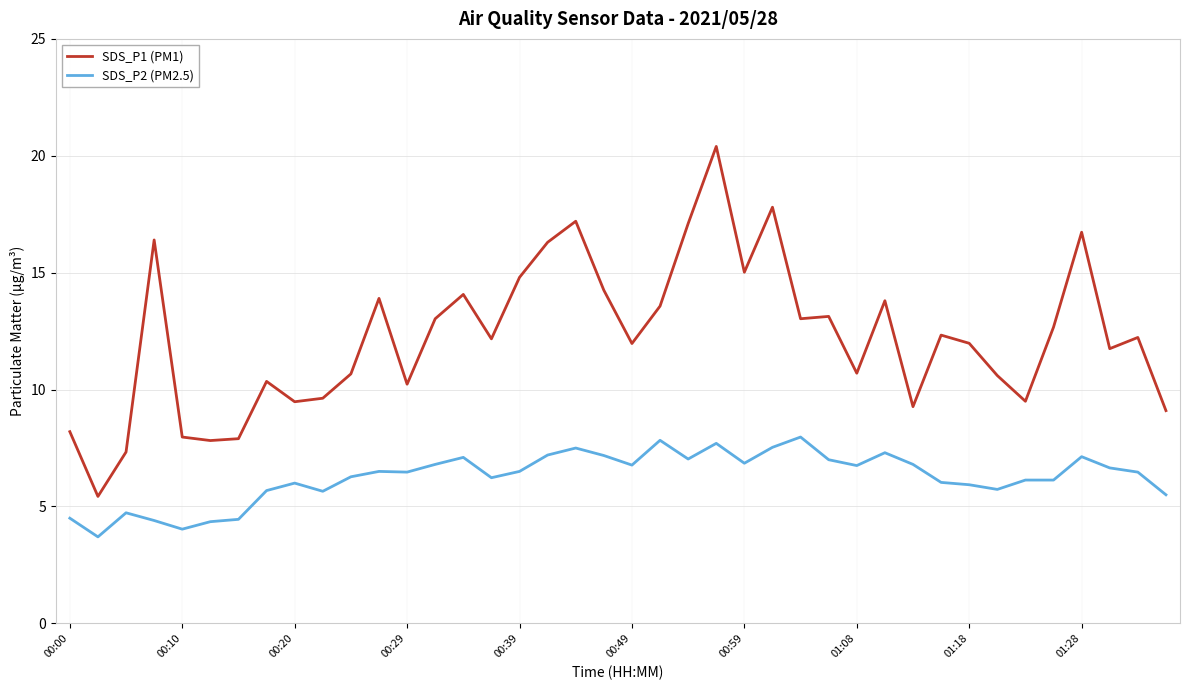

Rank the series by their average value, from highest to lowest.

SDS_P1 (PM1), SDS_P2 (PM2.5)